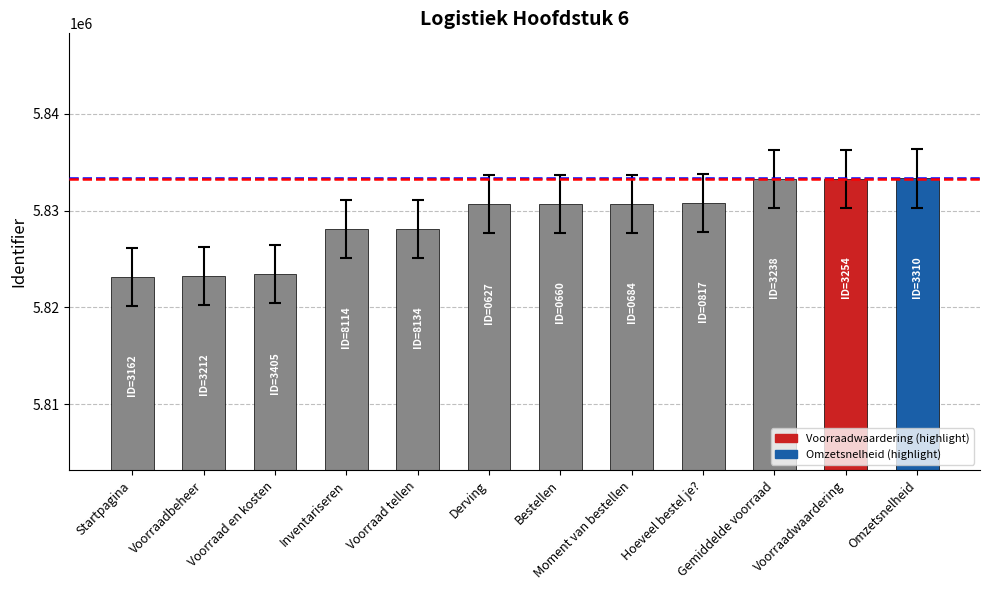

Where is the data nearest to the value 5825236?

Voorraad tellen